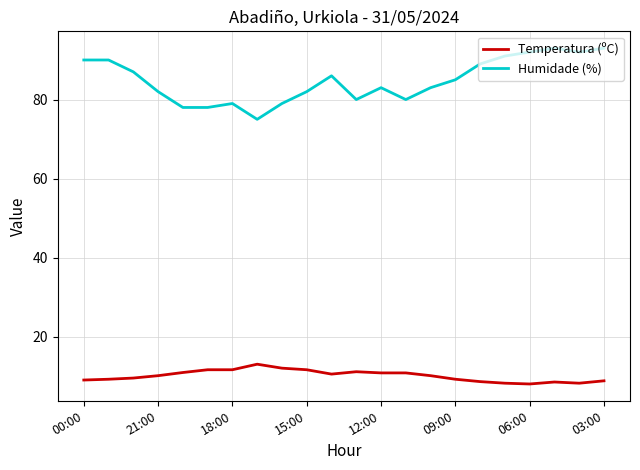

True or false: Humidade (%) and Temperatura (ºC) cross at least once.

False